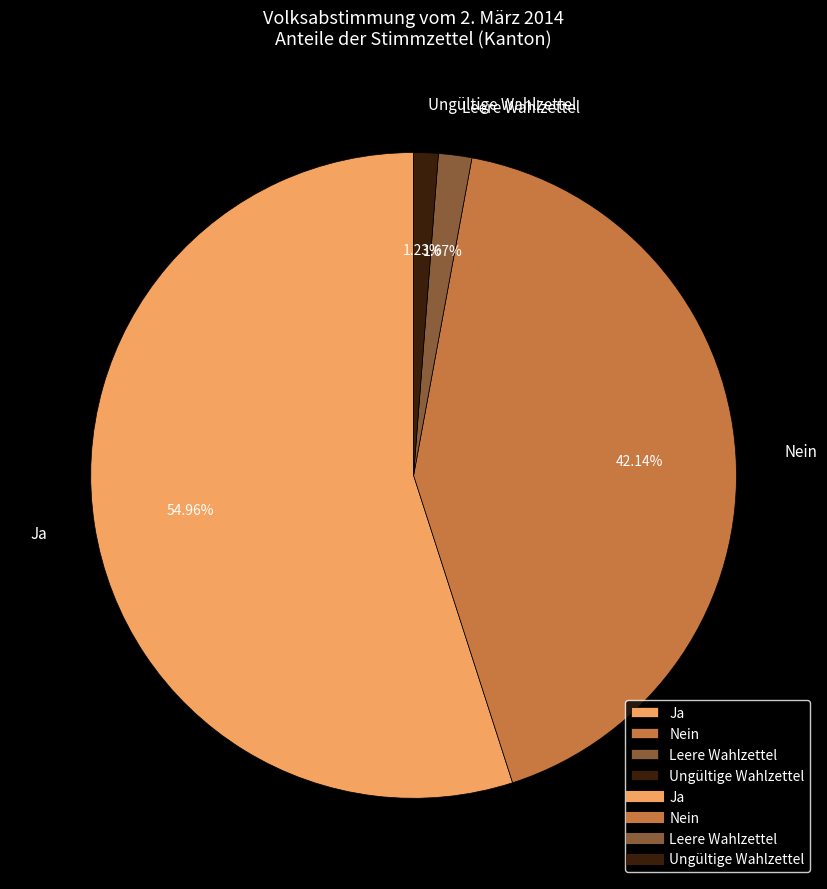

To the nearest percent, what is the difference between the Leere Wahlzettel and Ja slice percentages?

53%